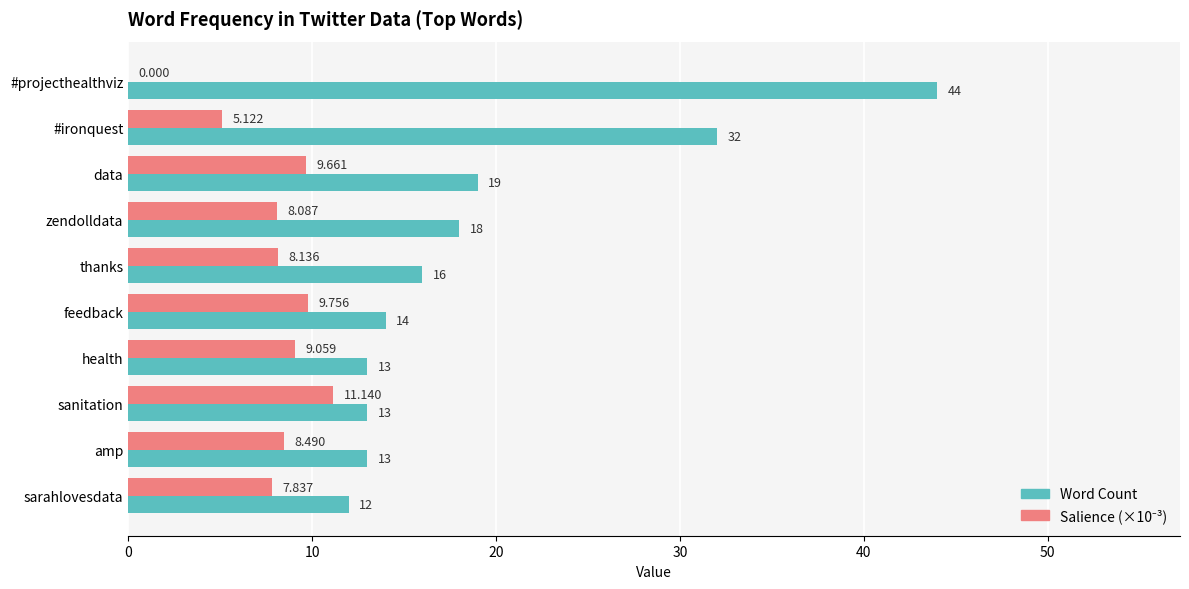

Which series has the largest total across all categories?

Word Count